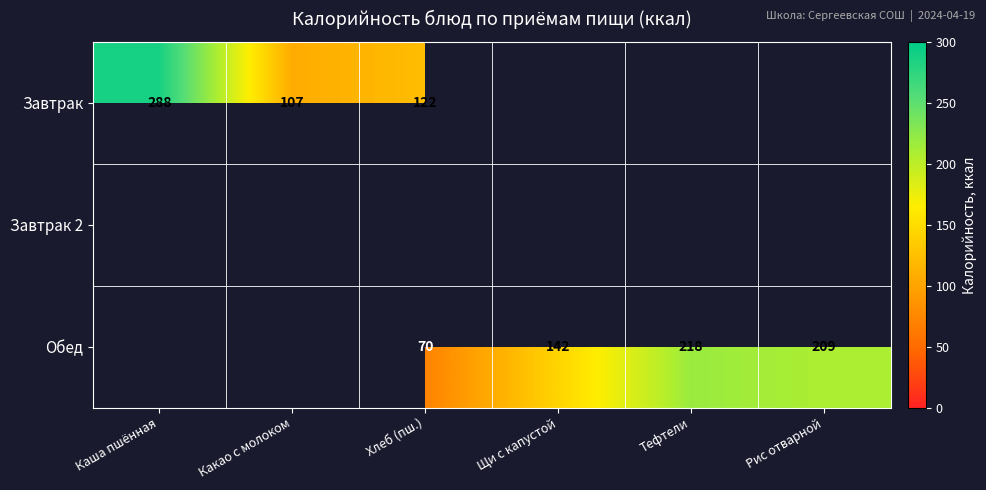

Is it true that Обед equals 70 at Хлеб (пш.)?

True